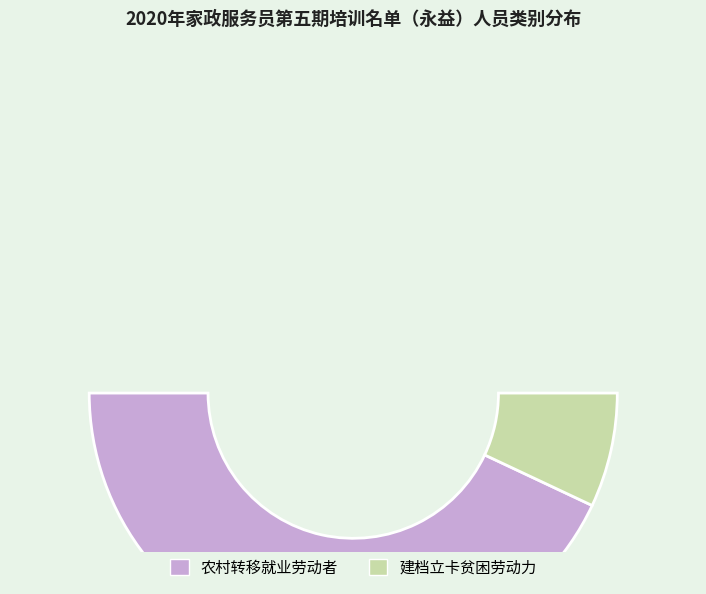

Count the number of slices in the pie.

2